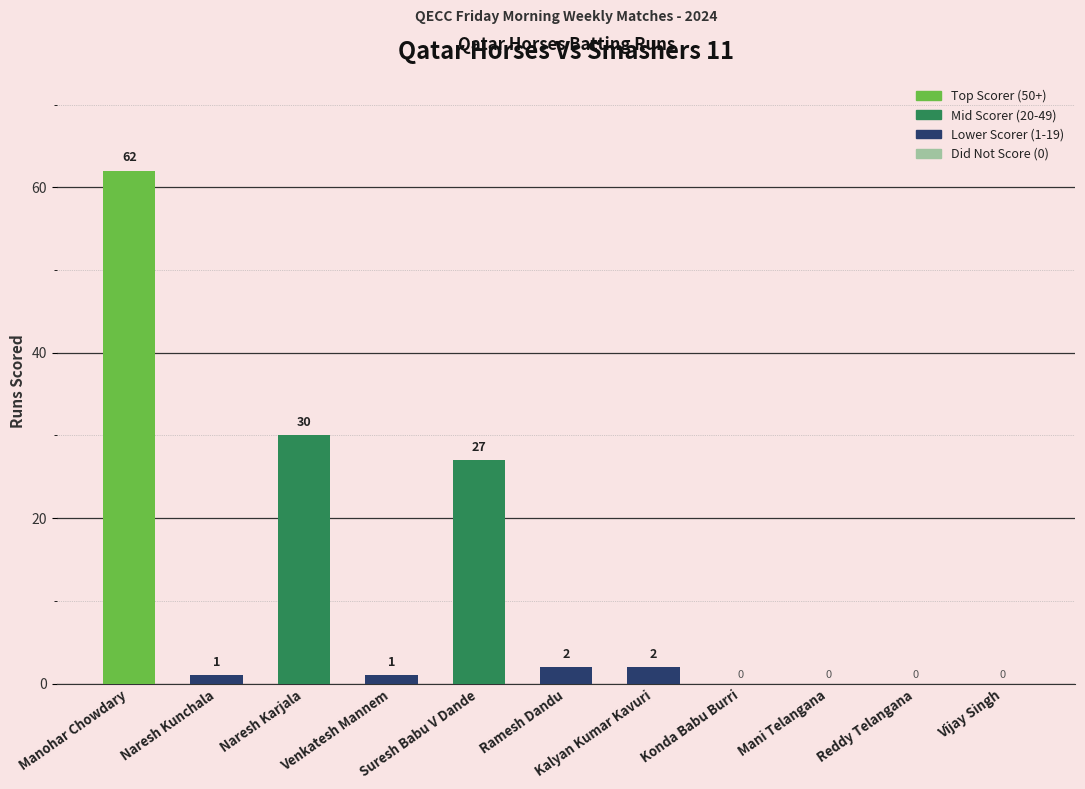

The chart shows a value of 0 at Reddy Telangana. True or false?

True